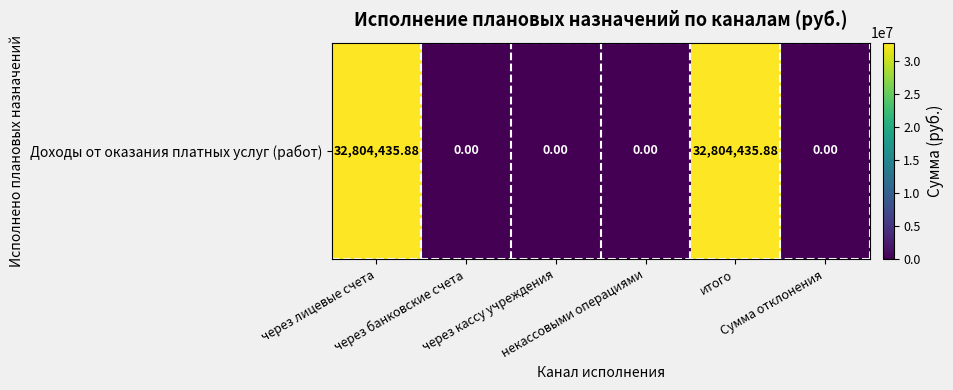

How many distinct data groups are displayed?

1